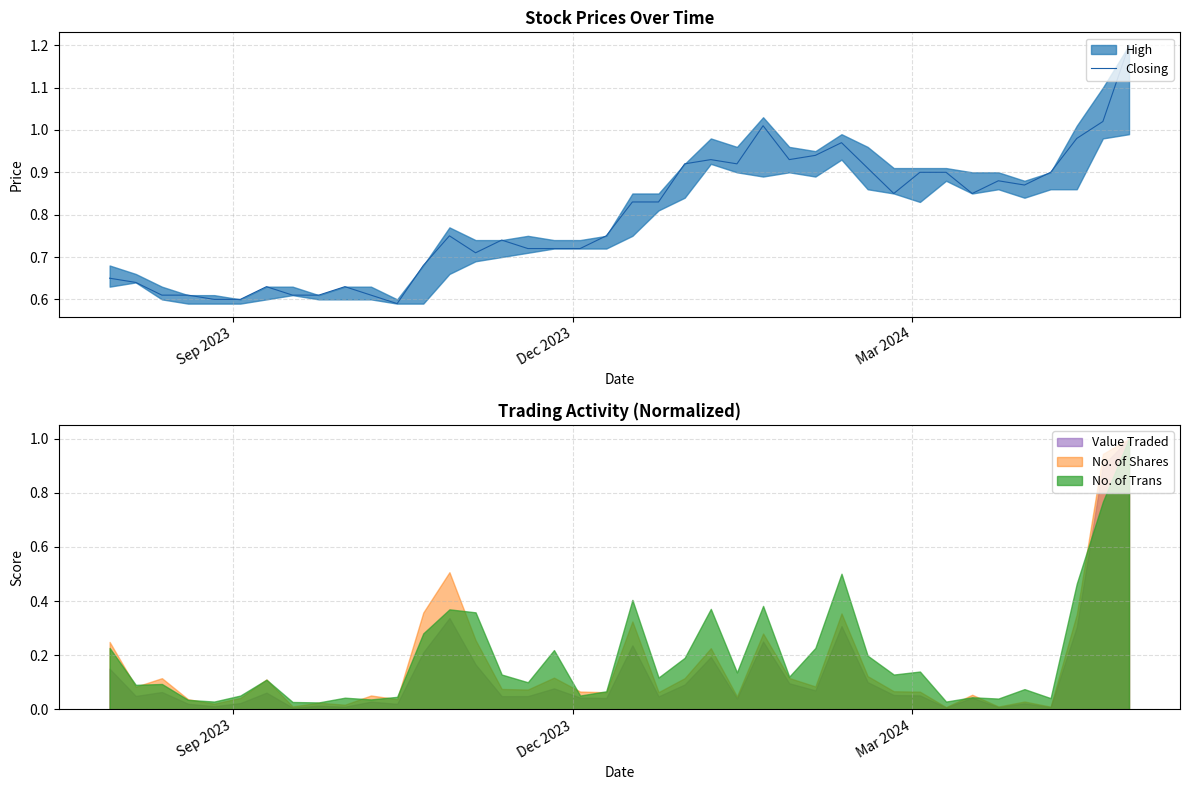

Does the chart have visible grid lines?

Yes